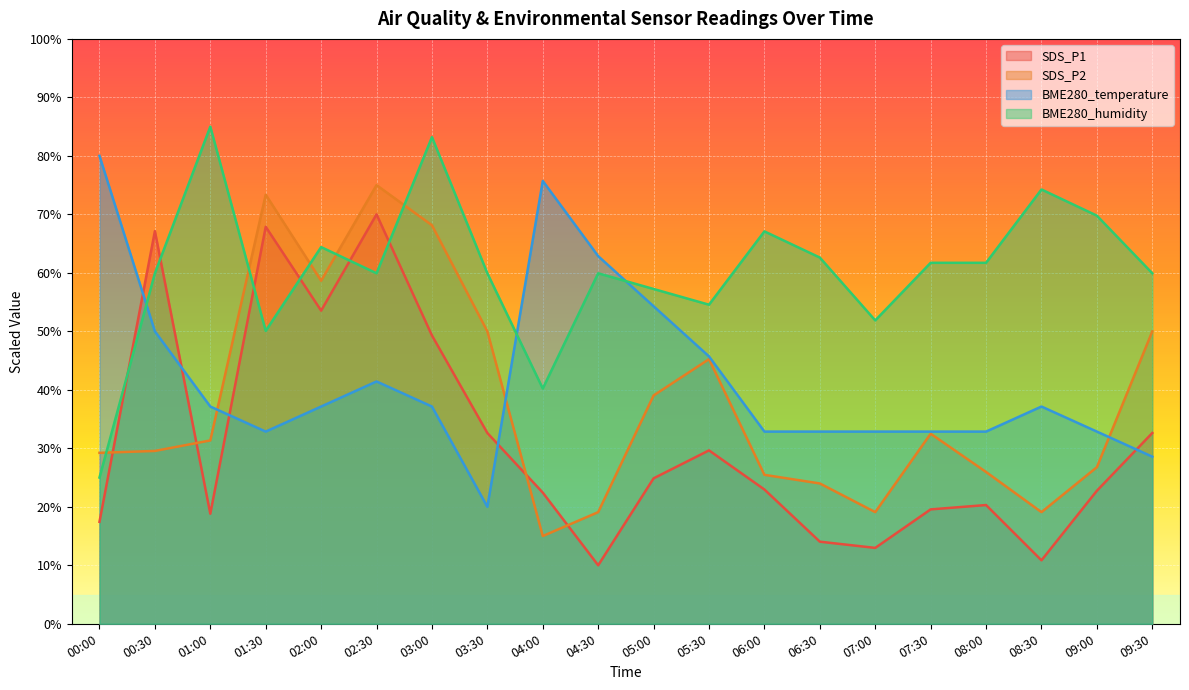

After their last crossing, which series has the higher values: BME280_temperature or BME280_humidity?

BME280_humidity